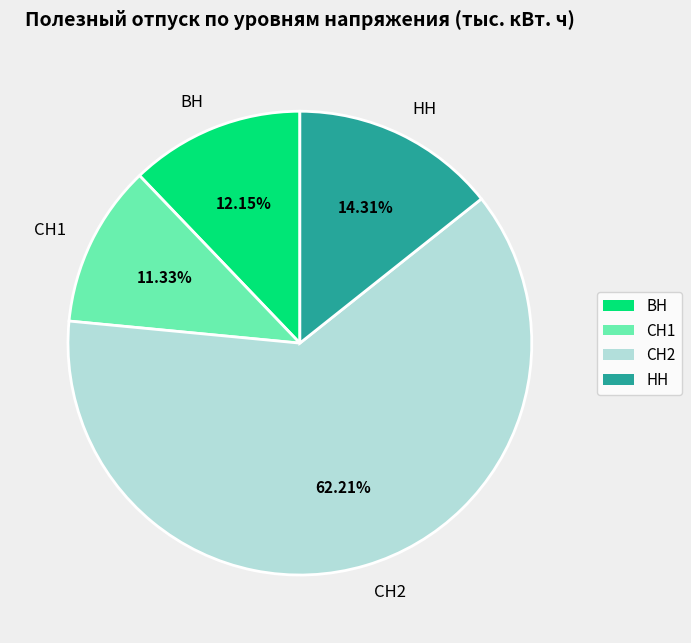

How many segments does this pie chart have?

4